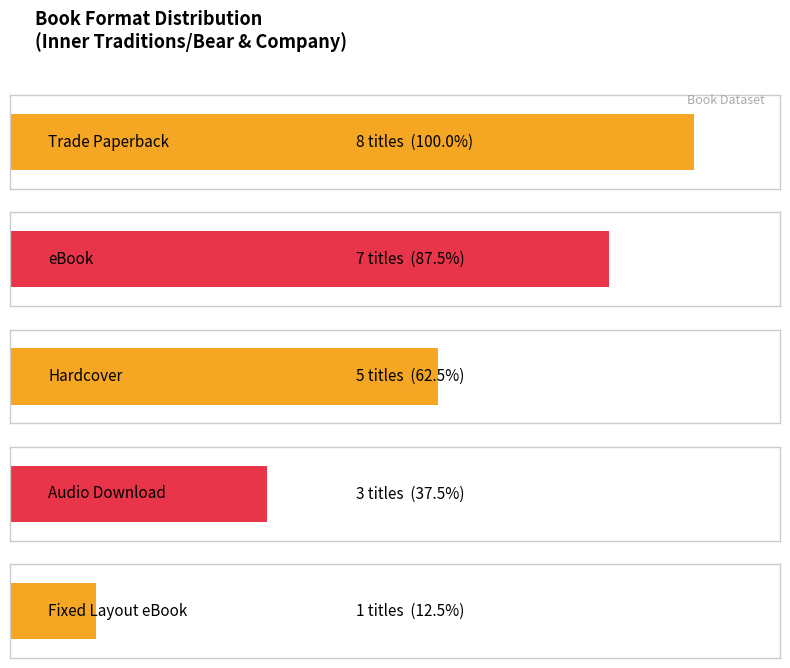

The chart shows a value of 3 at Trade Paperback. True or false?

False